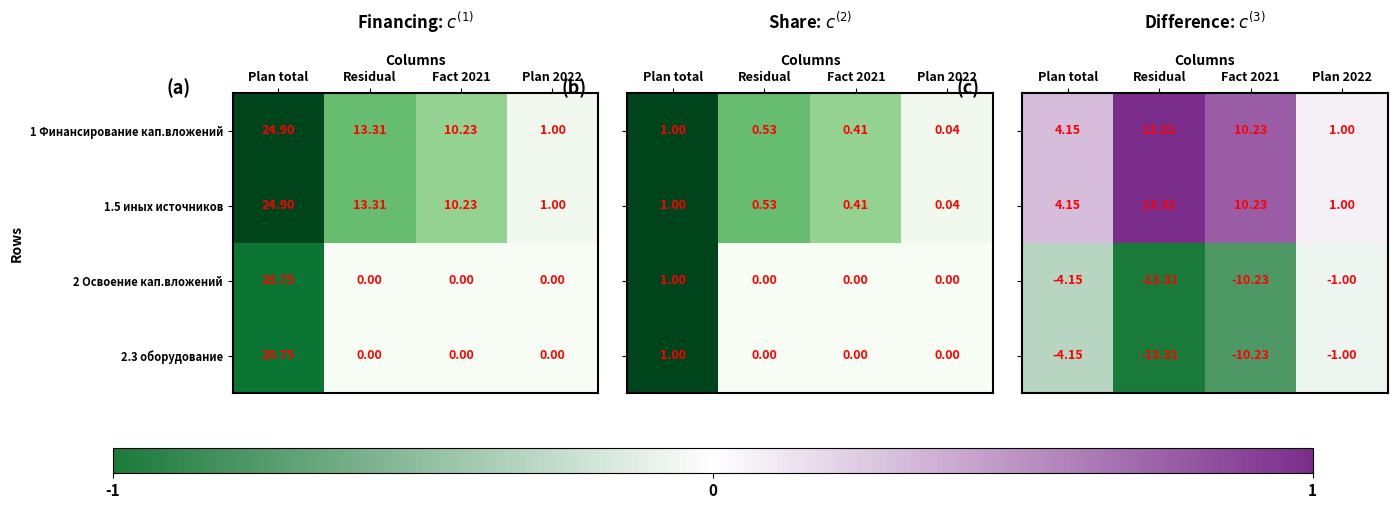

Is the value of 2.3 оборудование at Residual greater than the value of 1 Финансирование кап.вложений at Residual?

No